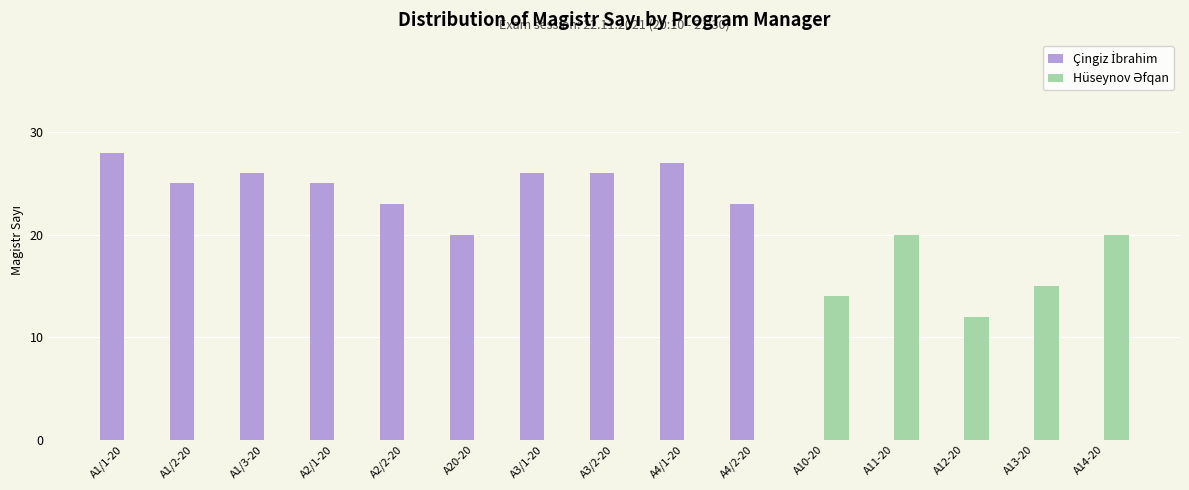

At which category does the chart reach its peak across all series?

A1/1-20